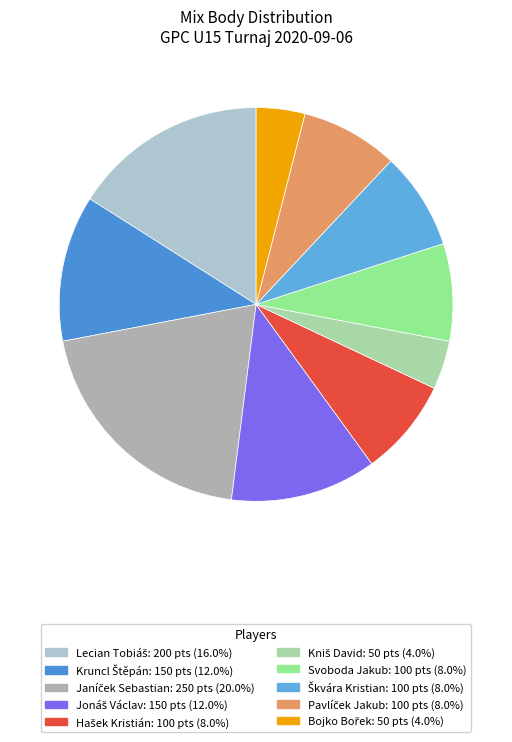

Is there any slice that represents more than half of the pie?

No